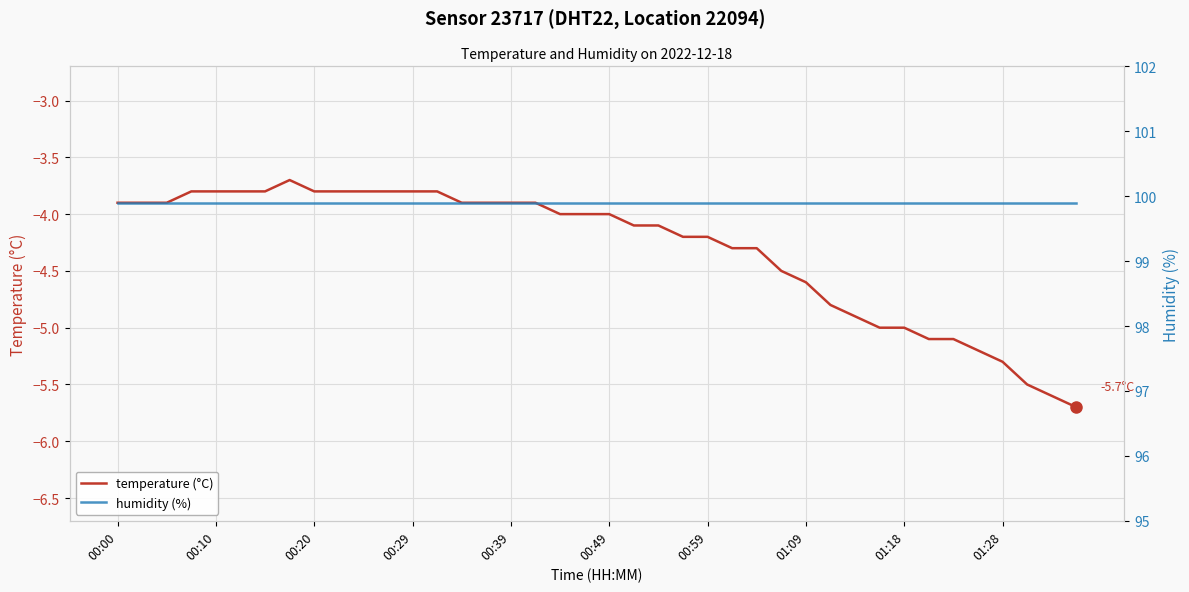

True or false: temperature (°C) has a value of -3.8 at 00:20.

True